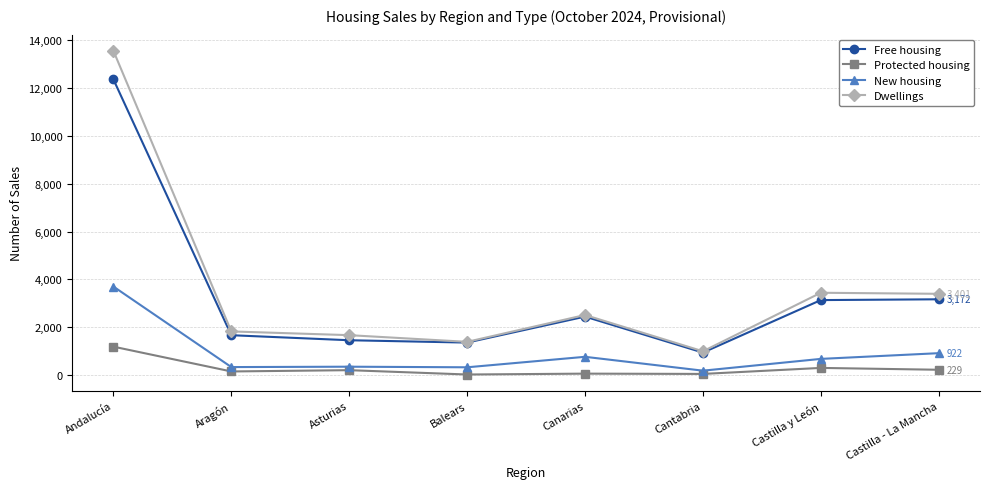

Does the chart display data point markers on the line(s)?

Yes